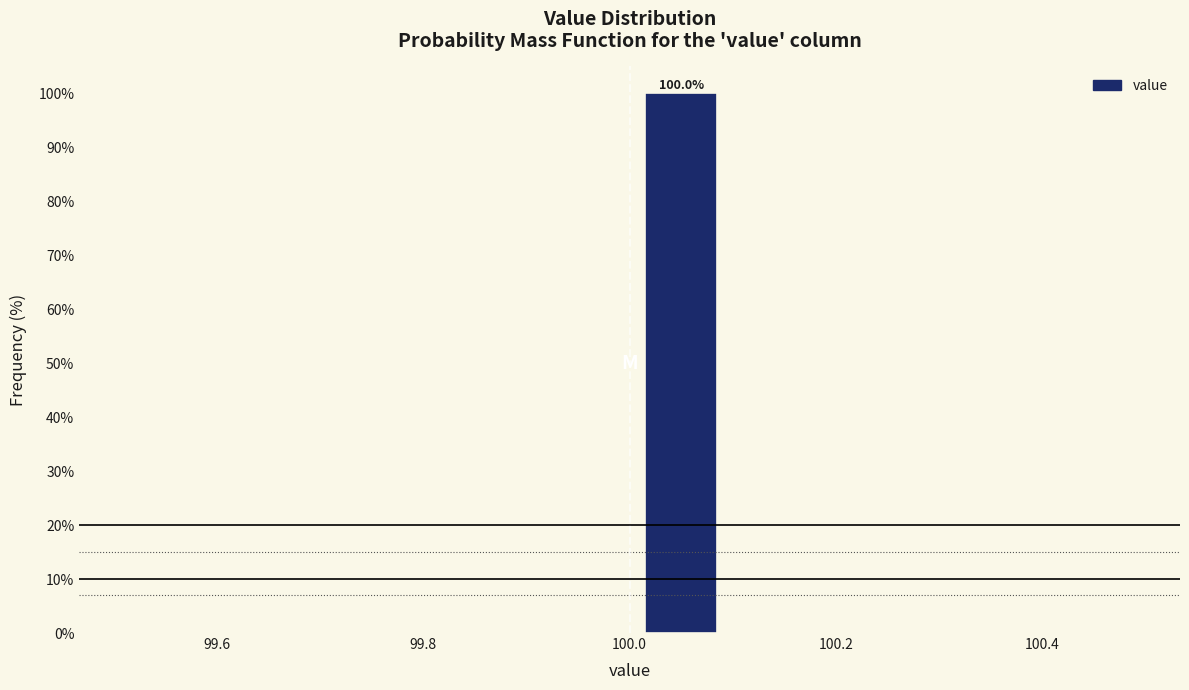

Which range on the x-axis has the tallest bar?

100.0 to 100.1